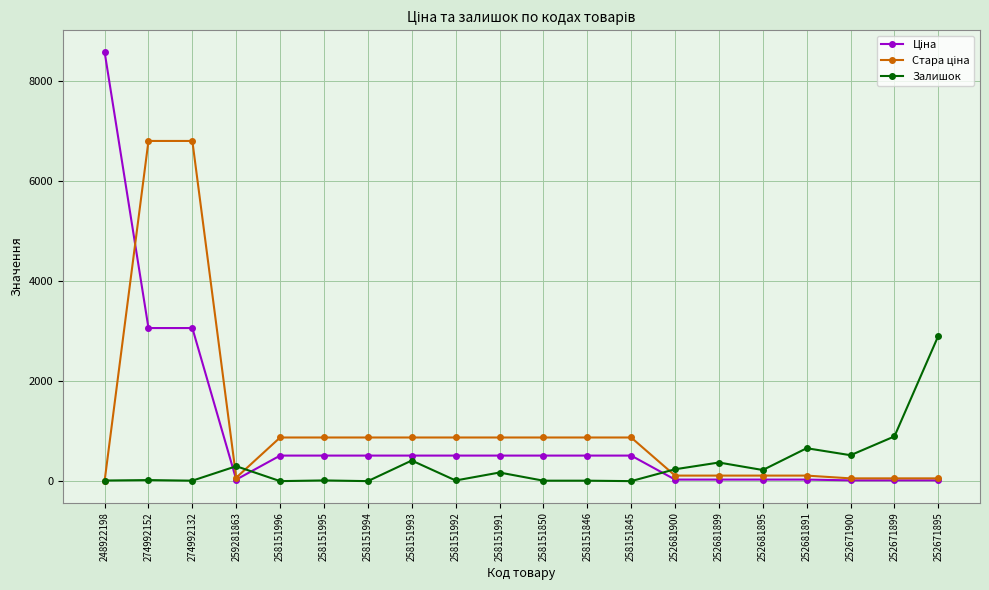

Is it true that Залишок equals 658.0 at 252681891?

True